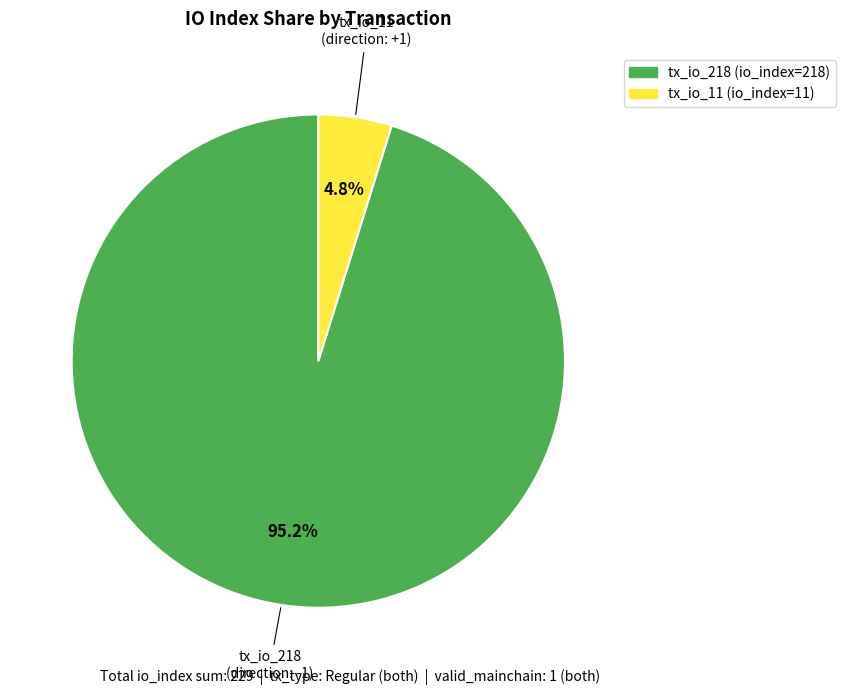

Approximately how many times larger is the value at tx_io_218 compared to tx_io_11?

19.8